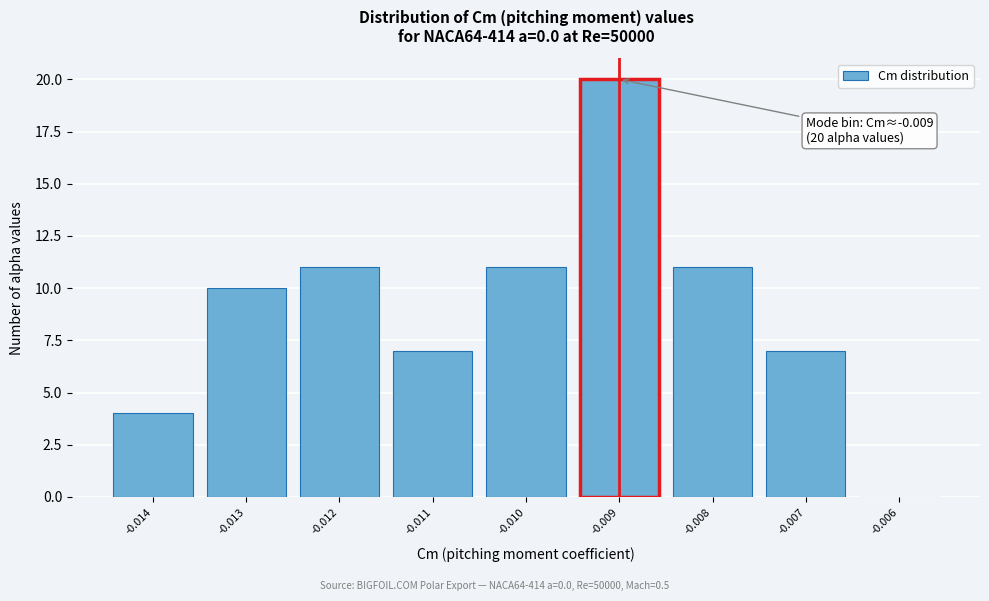

Reading left to right, list all the values displayed in this chart.

-0.014=4	-0.013=10	-0.012=11	-0.011=7	-0.010=11	-0.009=20	-0.008=11	-0.007=7	-0.006=0